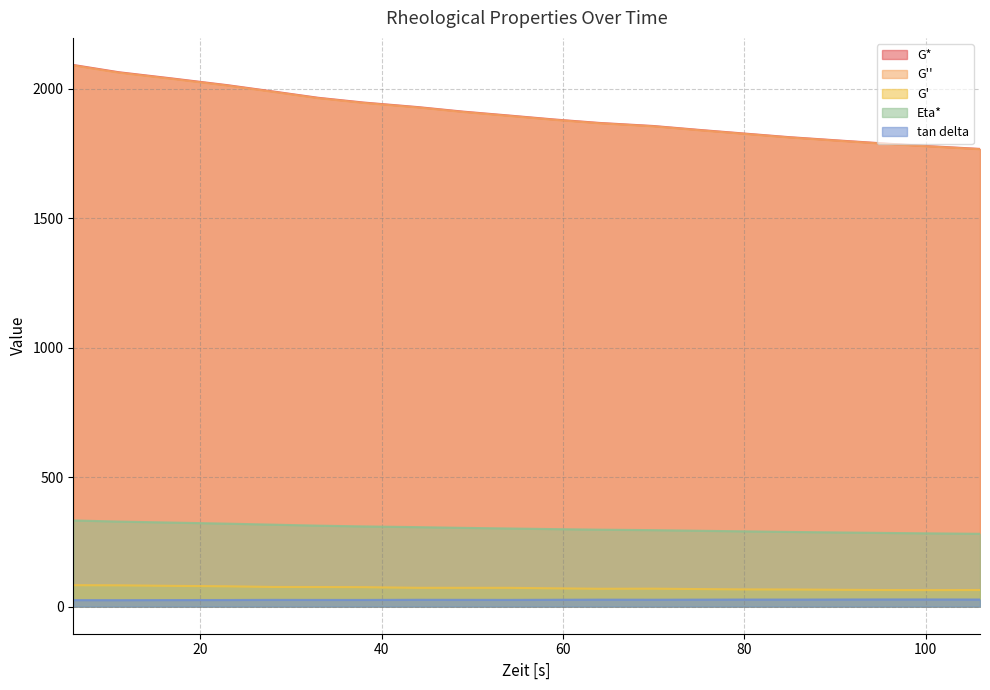

What is the spread (max minus min) of values at 6?

2066.5